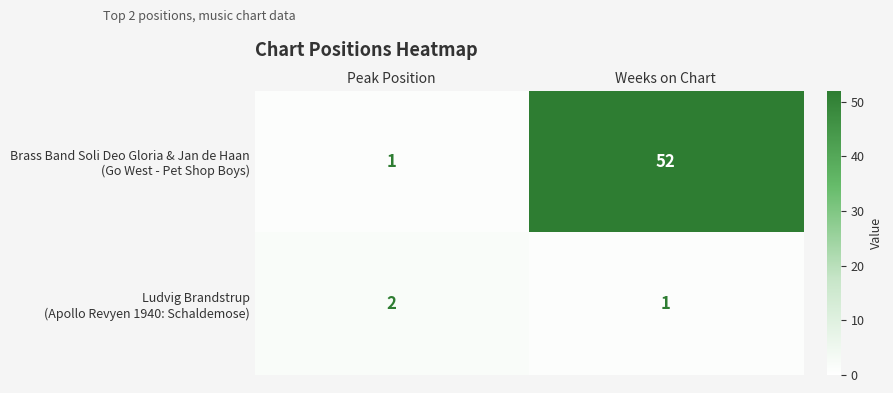

Which category has the highest value across all series?

Weeks on Chart